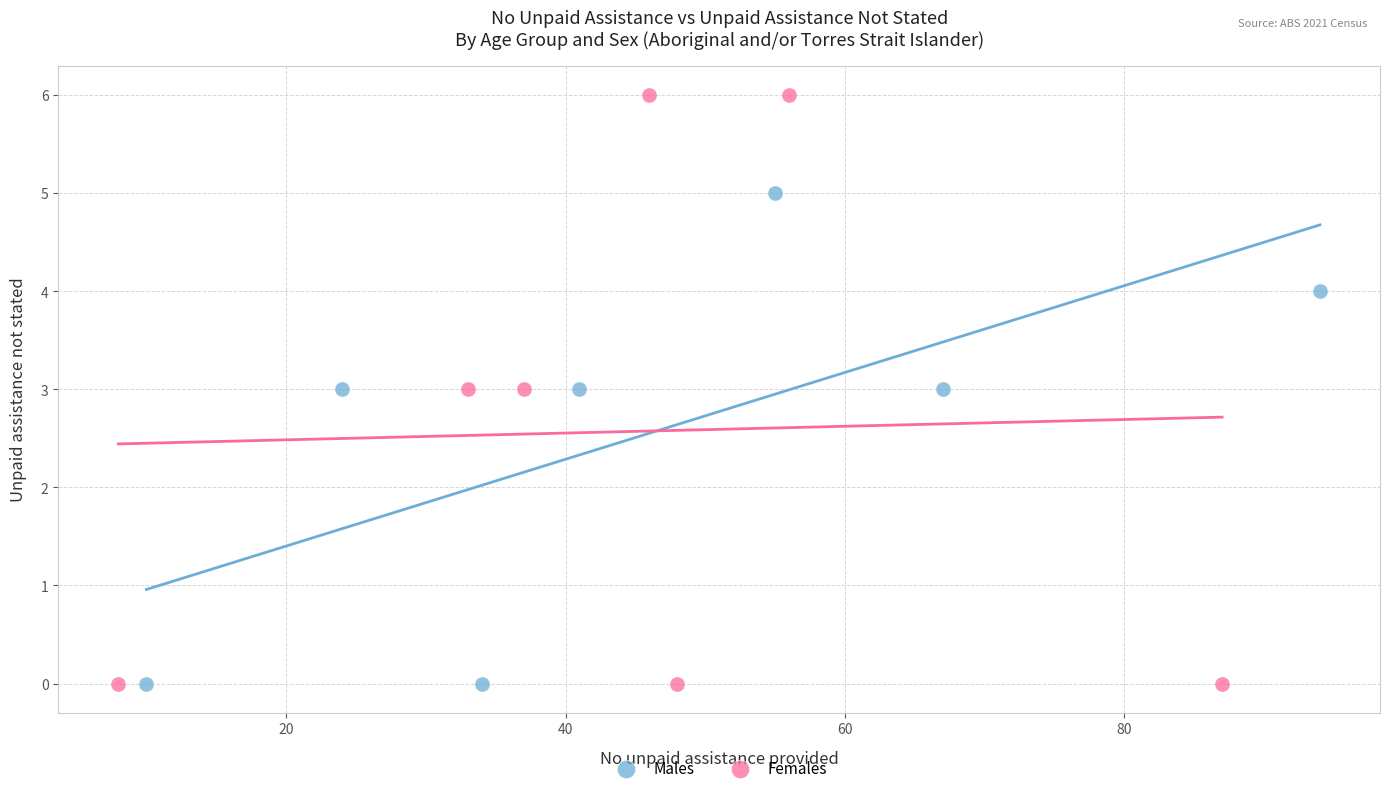

Which series has the largest Y range (max minus min)?

Females